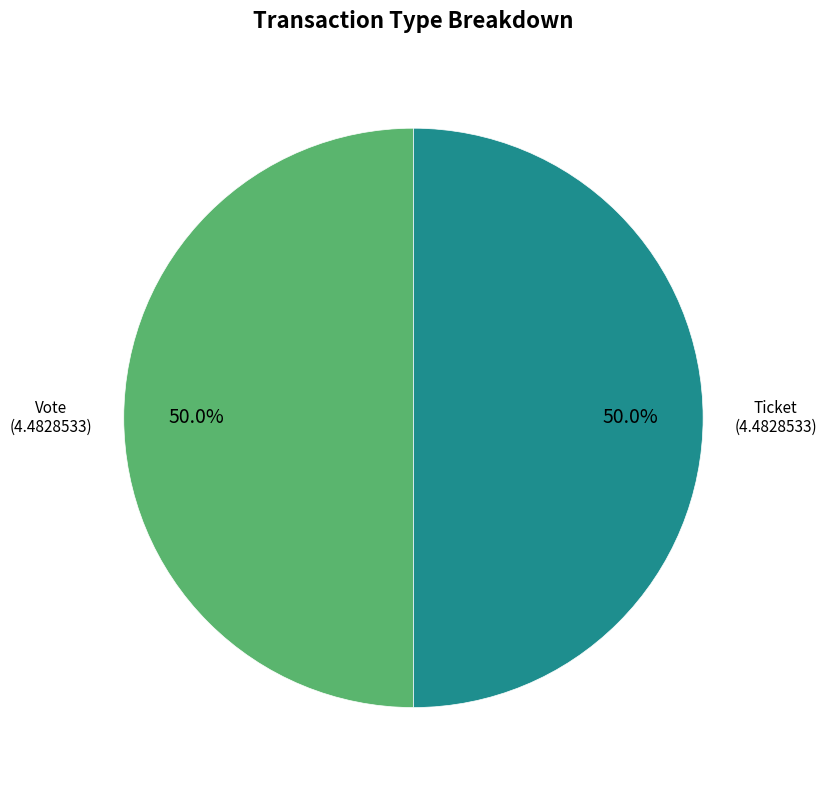

Count the number of slices in the pie.

2